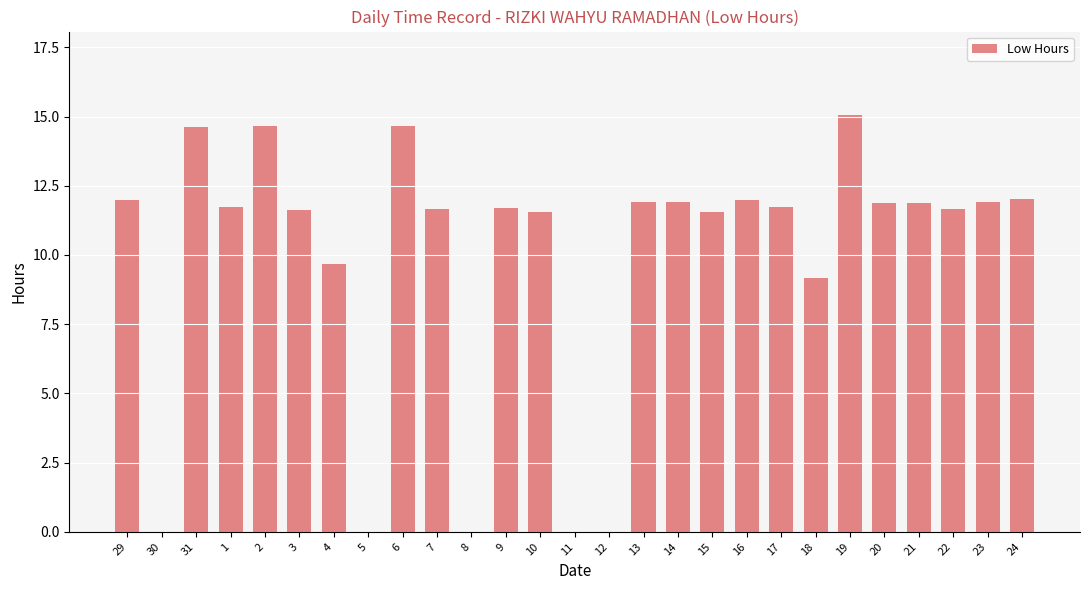

How many data points does each series have?

27